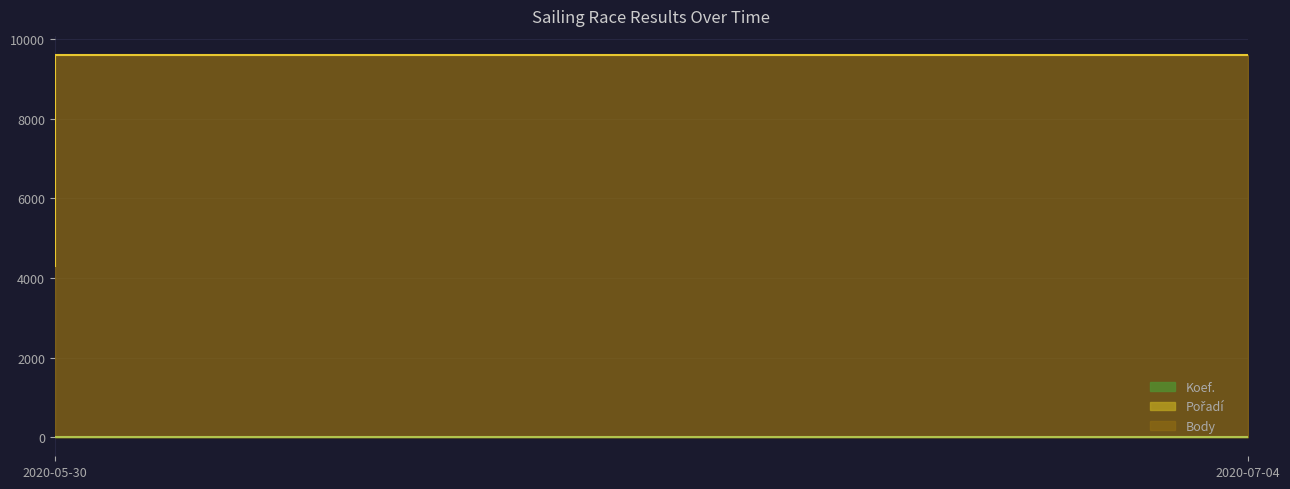

Is the value of Koef. at 2020-07-04 greater than the value of Pořadí at 2020-05-30?

Yes